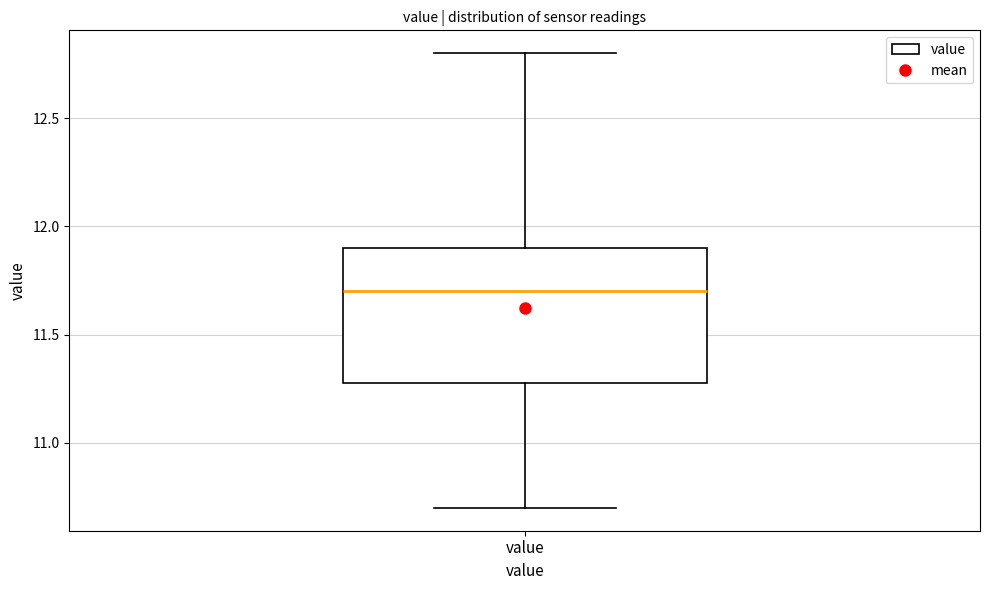

Transcribe this box plot: give where the median line is, the range the box spans, and where the two whiskers end, as read against the y-axis. The values are not printed on the chart, so give them approximately, as read against the axis.

median 11.7, box 11.3 to 11.9, whiskers 10.7 to 12.8